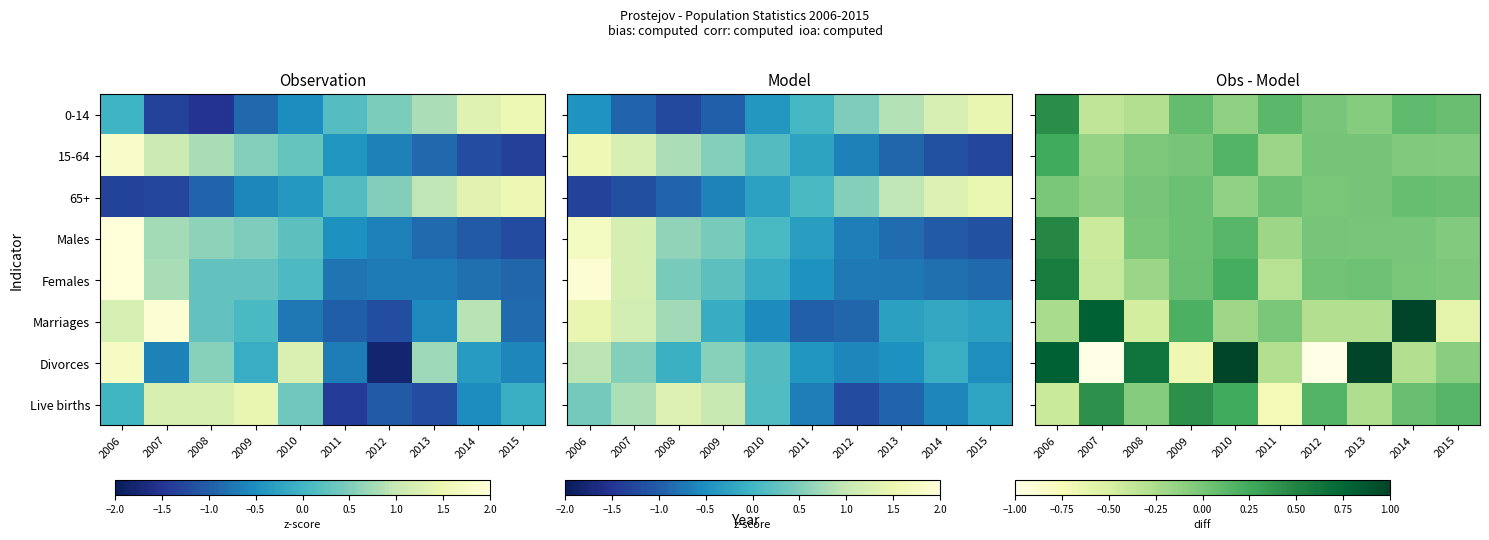

At which category is the sum across all series the highest?

2006